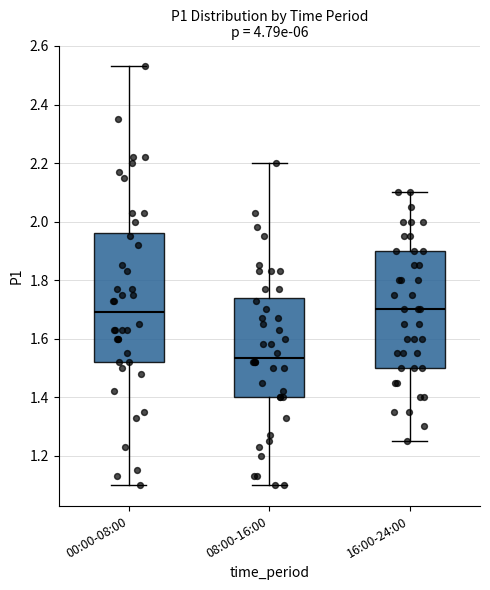

Reading left to right, read every box against the y-axis: the position of its median line, the range the box covers, and the ends of its whiskers. The values are not printed on the chart, so give them approximately, as read against the axis.

00:00-08:00: median 1.70, box 1.52 to 1.96, whiskers 1.10 to 2.54
08:00-16:00: median 1.54, box 1.40 to 1.74, whiskers 1.10 to 2.20
16:00-24:00: median 1.70, box 1.50 to 1.90, whiskers 1.26 to 2.10